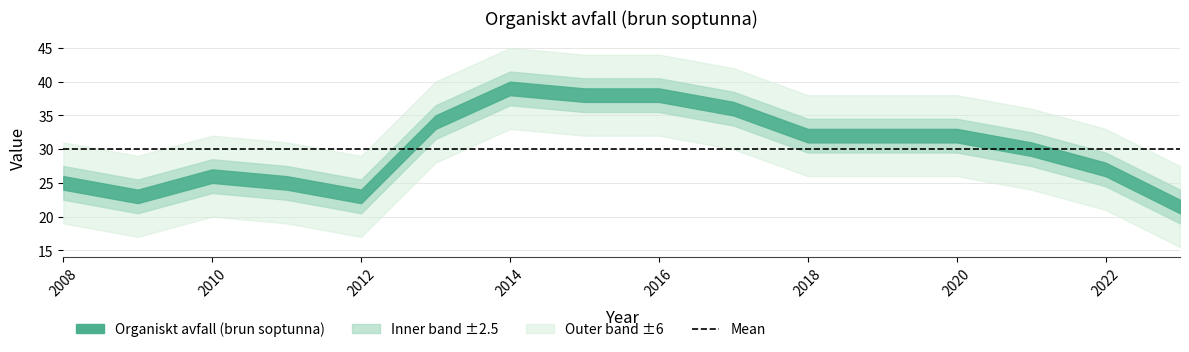

Is this an area chart (filled region under the line)?

No